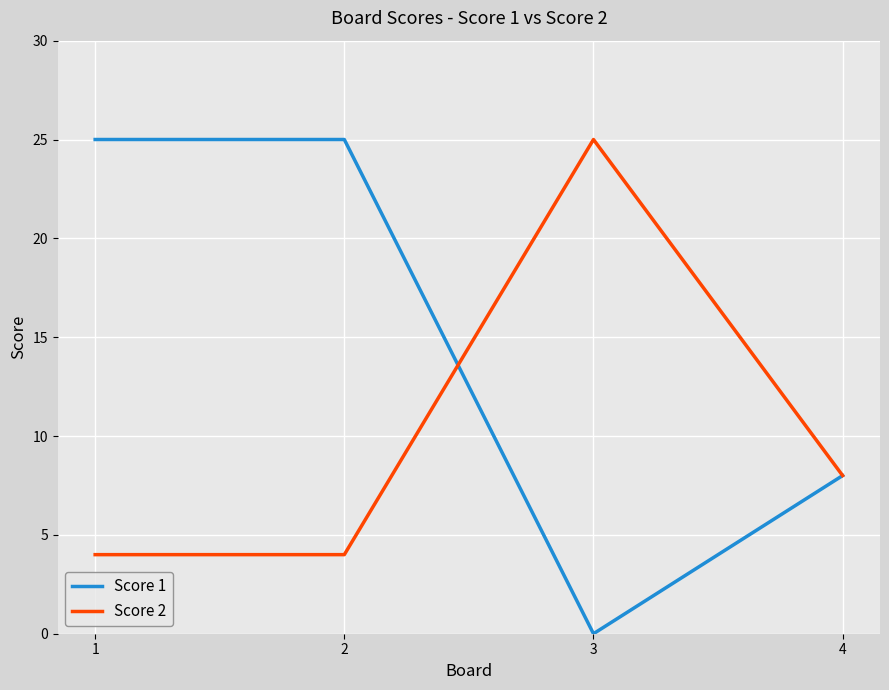

At which label is Score 1 closest to 12?

4